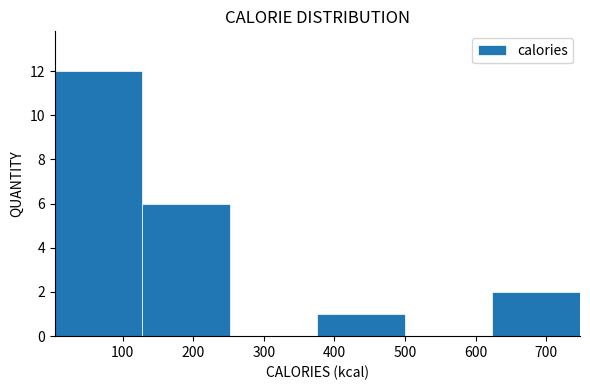

Which range on the x-axis has the tallest bar?

4 to 128